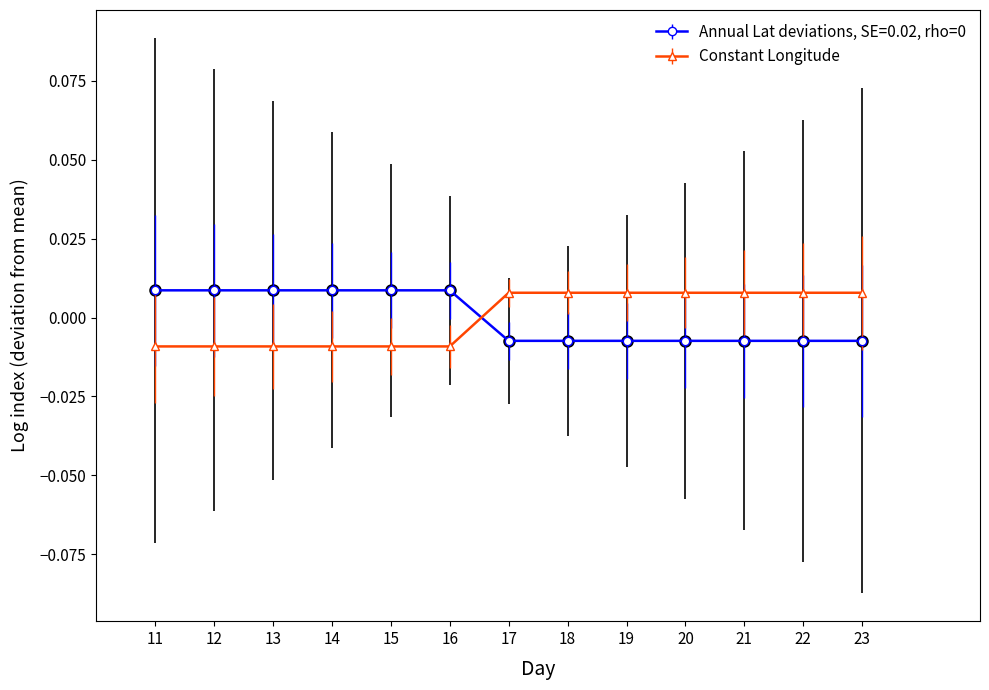

How many data points does each series have?

13